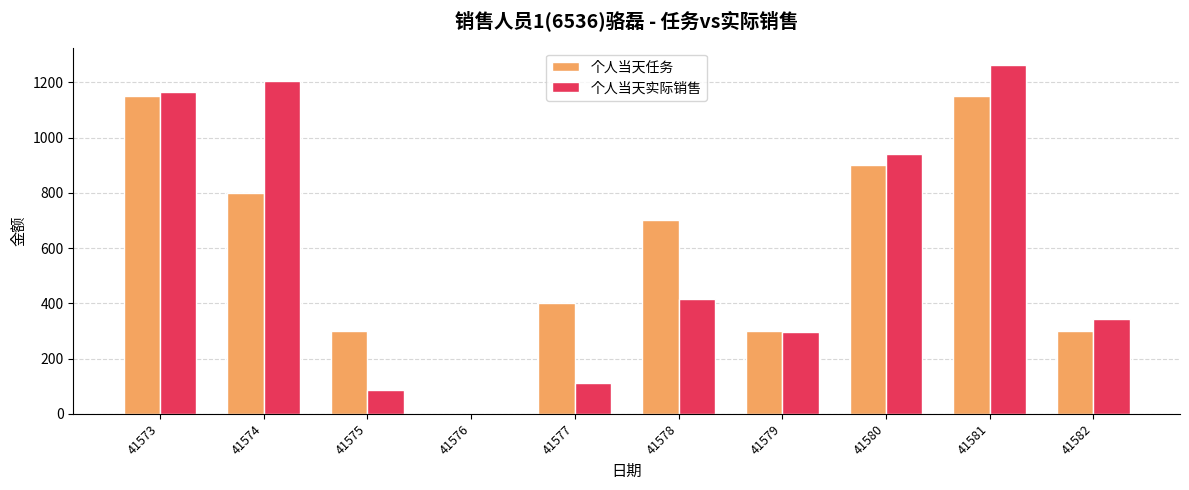

Reading left to right, what are all the values shown in this chart?

个人当天任务: 1150.0	800.0	300.0	0.0	400.0	700.0	300.0	900.0	1150.0	300.0
个人当天实际销售: 1164.1	1204.7	85.2	0.0	111.0	416.2	294.5	939.6	1261.9	344.3